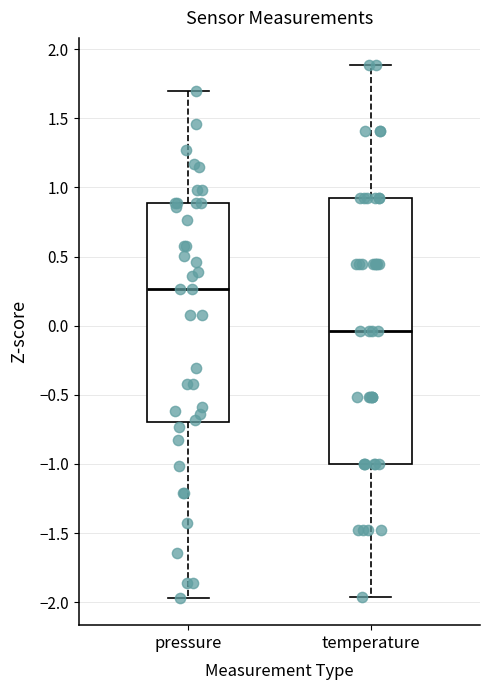

Which box is the tallest, from its lower edge to its upper edge?

temperature